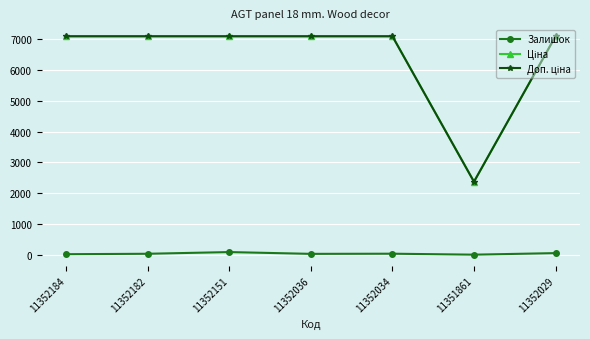

What is the greatest value displayed?

7098.8